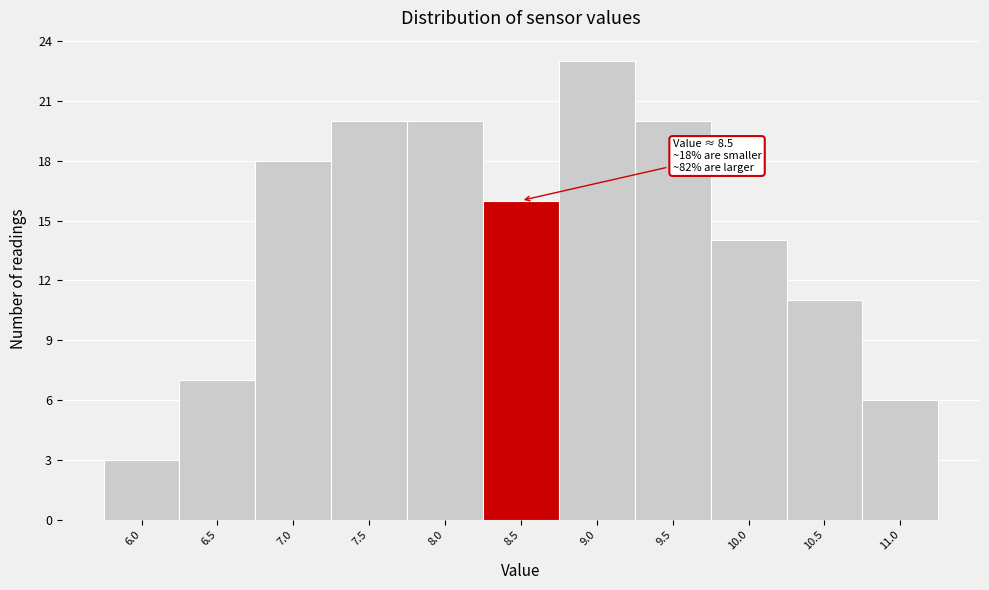

Reading left to right, what are all the values shown in this chart?

6.0=3	6.5=7	7.0=18	7.5=20	8.0=20	8.5=16	9.0=23	9.5=20	10.0=14	10.5=11	11.0=6